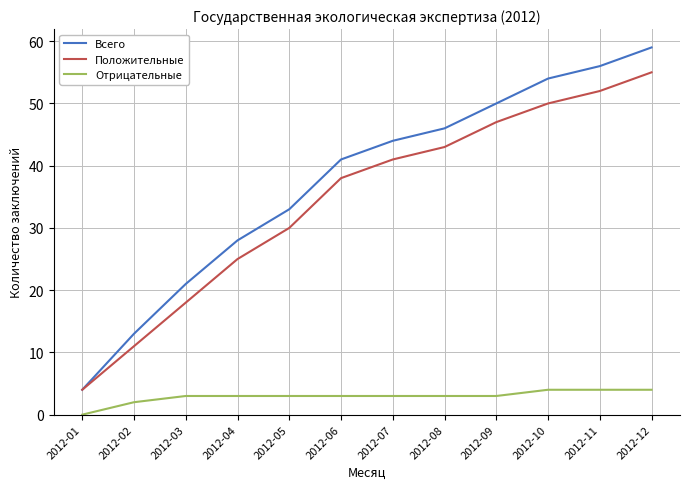

How many categories are shown in the chart?

12